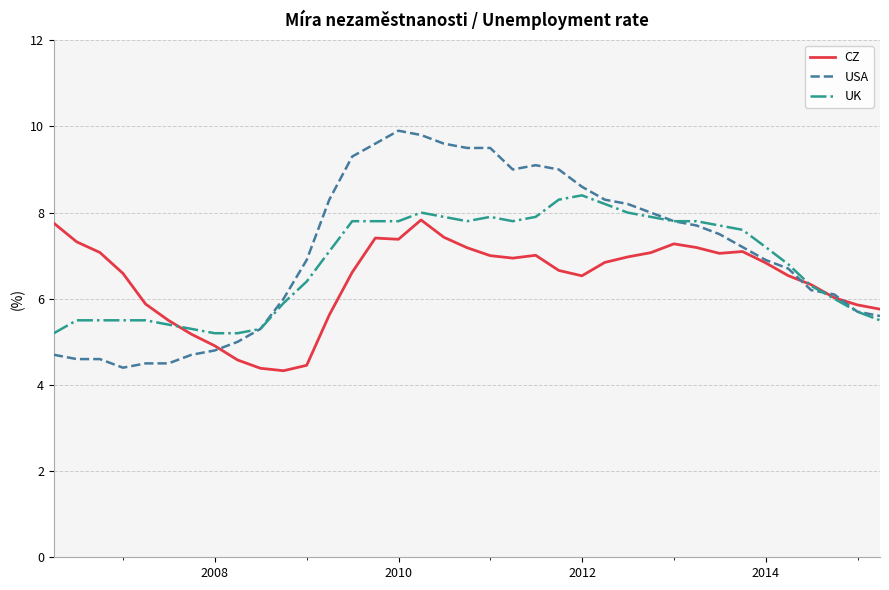

Which series has the largest range (max minus min)?

USA